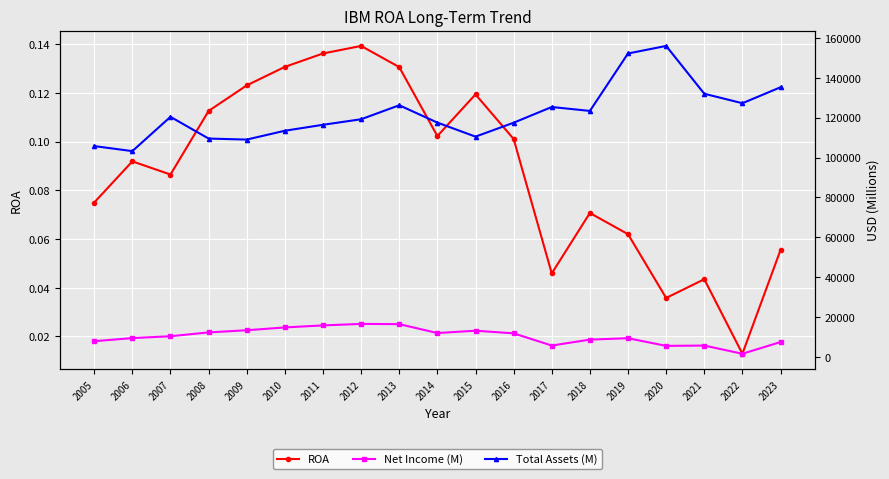

What is the sum of the Net Income (M) values at 2012 and 2013?

33087.0